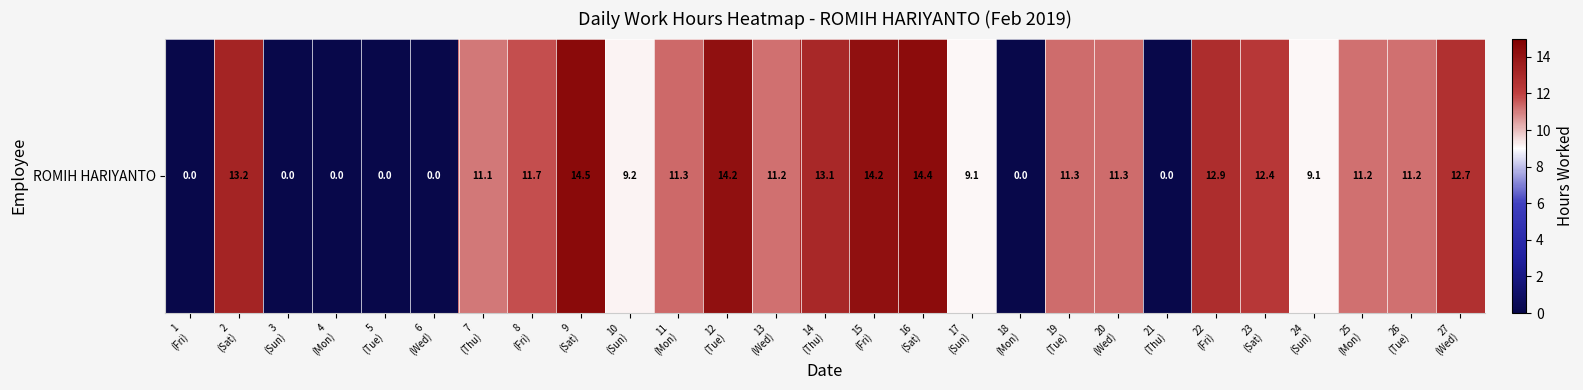

What is the change in value from 9
(Sat) to 26
(Tue)?

-3.3